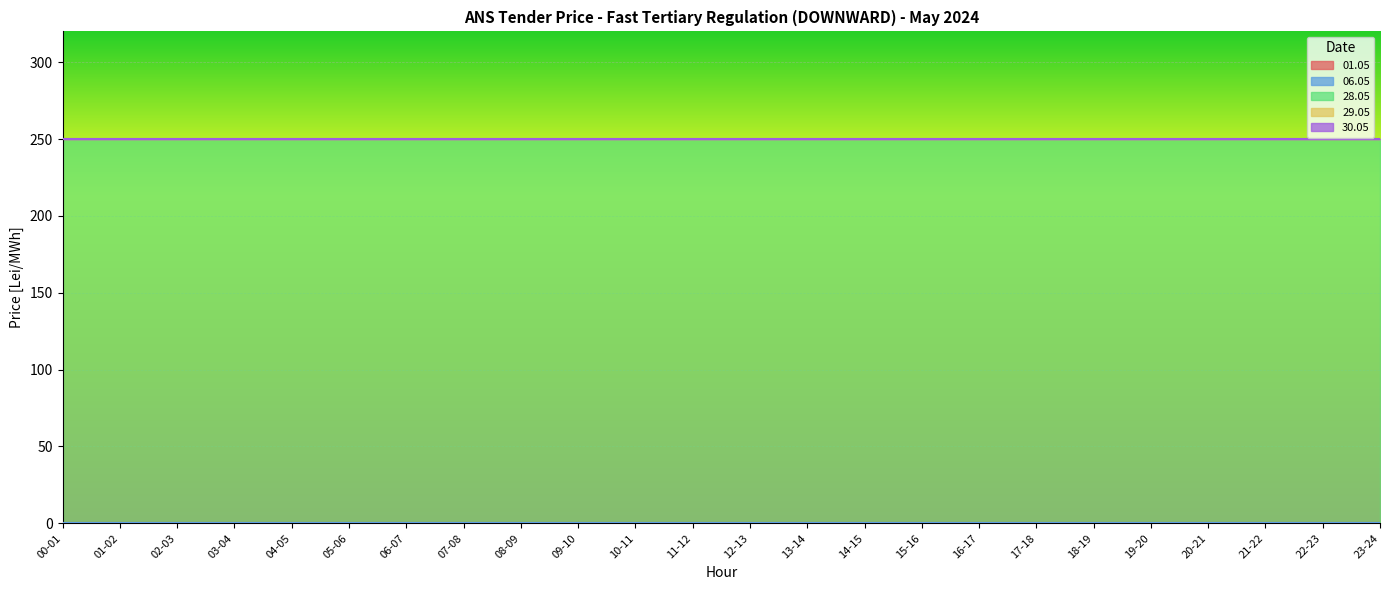

True or false: 28.05 and 01.05 intersect in this chart.

False